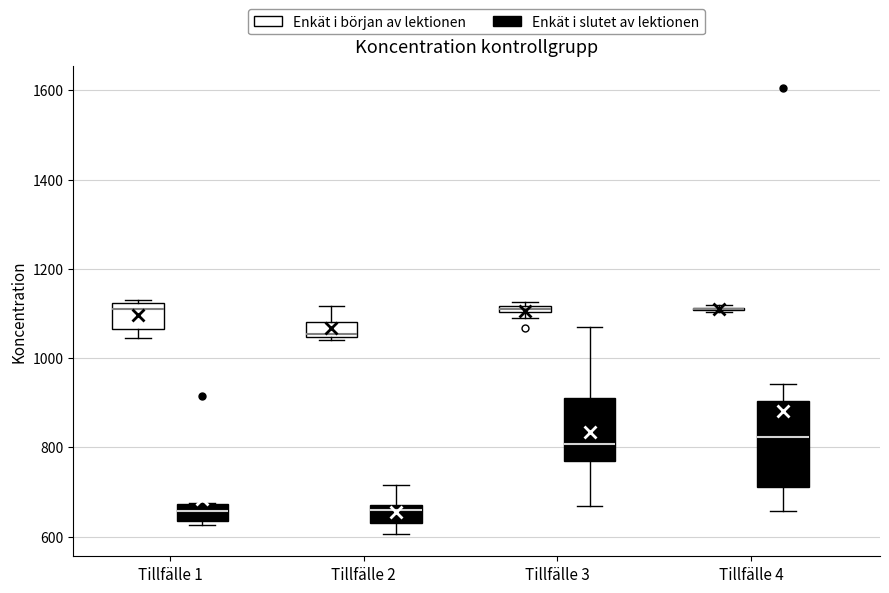

Where is the lower edge of the box for Tillfälle 3 (Enkät i början av lektionen) on the y-axis? The values are not printed on the chart, so give them approximately, as read against the axis.

1100